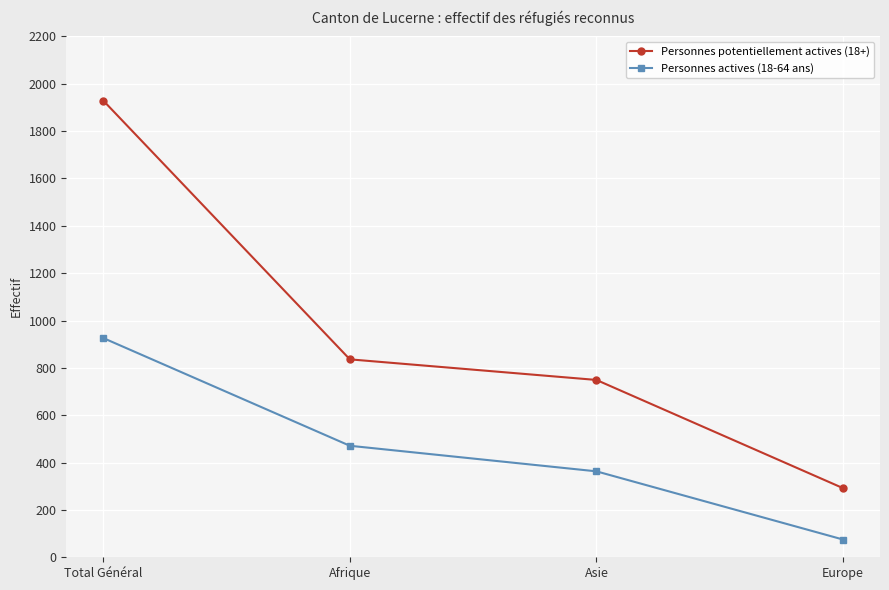

Reading right to left, list all the values displayed in this chart.

Personnes potentiellement actives (18+): Europe=292	Asie=749	Afrique=836	Total Général=1929
Personnes actives (18-64 ans): Europe=75	Asie=363	Afrique=471	Total Général=926